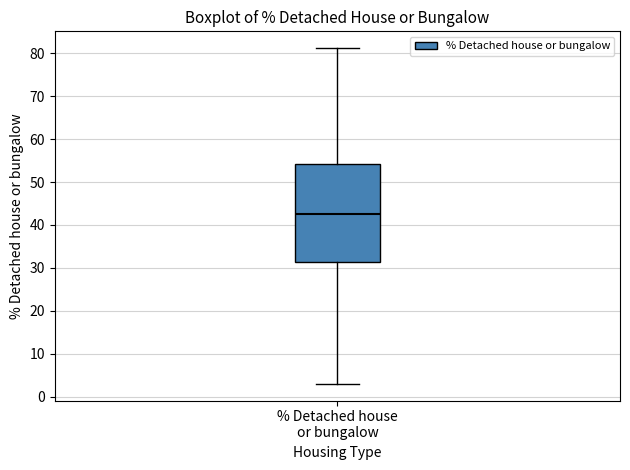

Read this box plot against the y-axis: the position of the median line, the range covered by the box, and the ends of both whiskers. The values are not printed on the chart, so give them approximately, as read against the axis.

median 43, box 31 to 54, whiskers 3 to 81